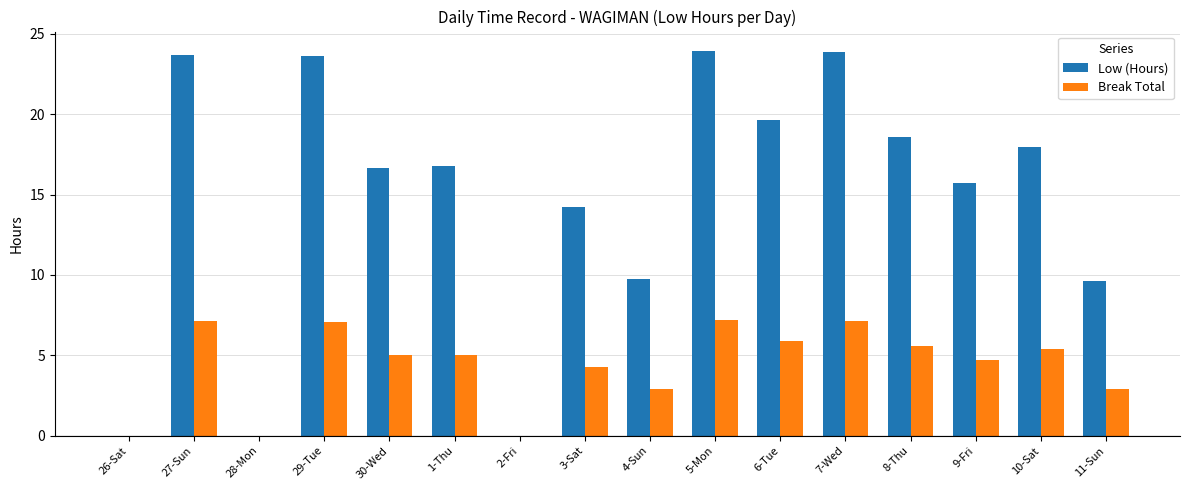

What is the sum of the Break Total values at 4-Sun and 26-Sat?

2.9